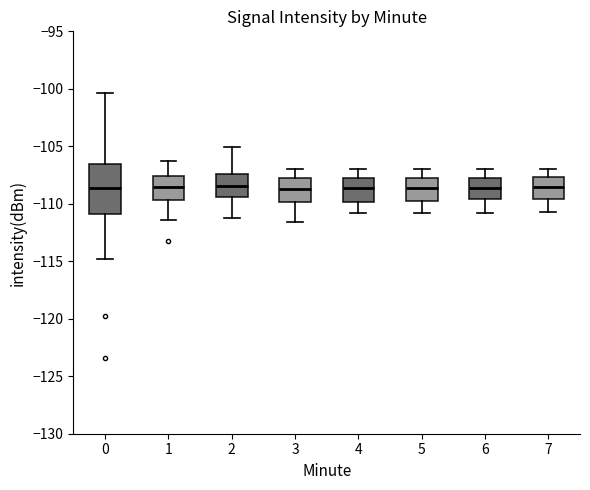

Where does the lower whisker of the box at x = 7 end on the y-axis? The values are not printed on the chart, so give them approximately, as read against the axis.

-110.5